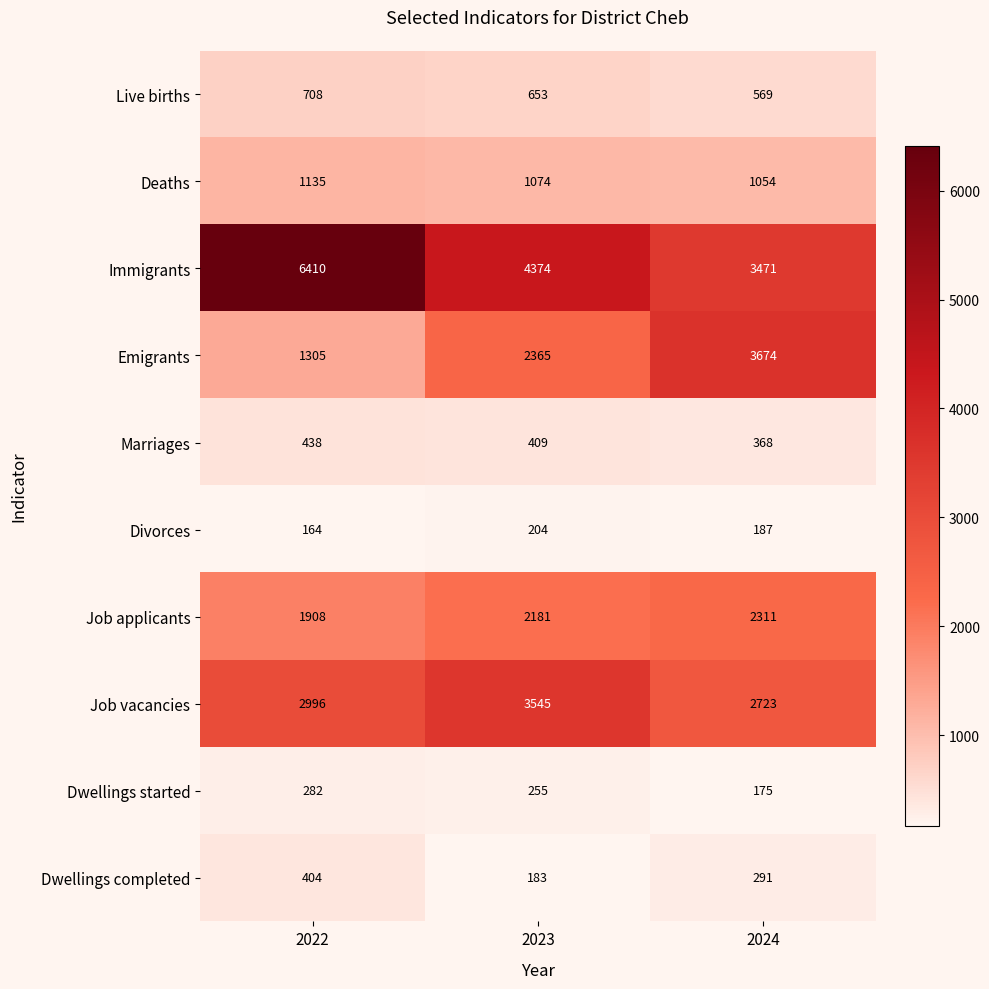

Rank the series by their maximum value, from highest to lowest.

Immigrants, Emigrants, Job vacancies, Job applicants, Deaths, Live births, Marriages, Dwellings completed, Dwellings started, Divorces